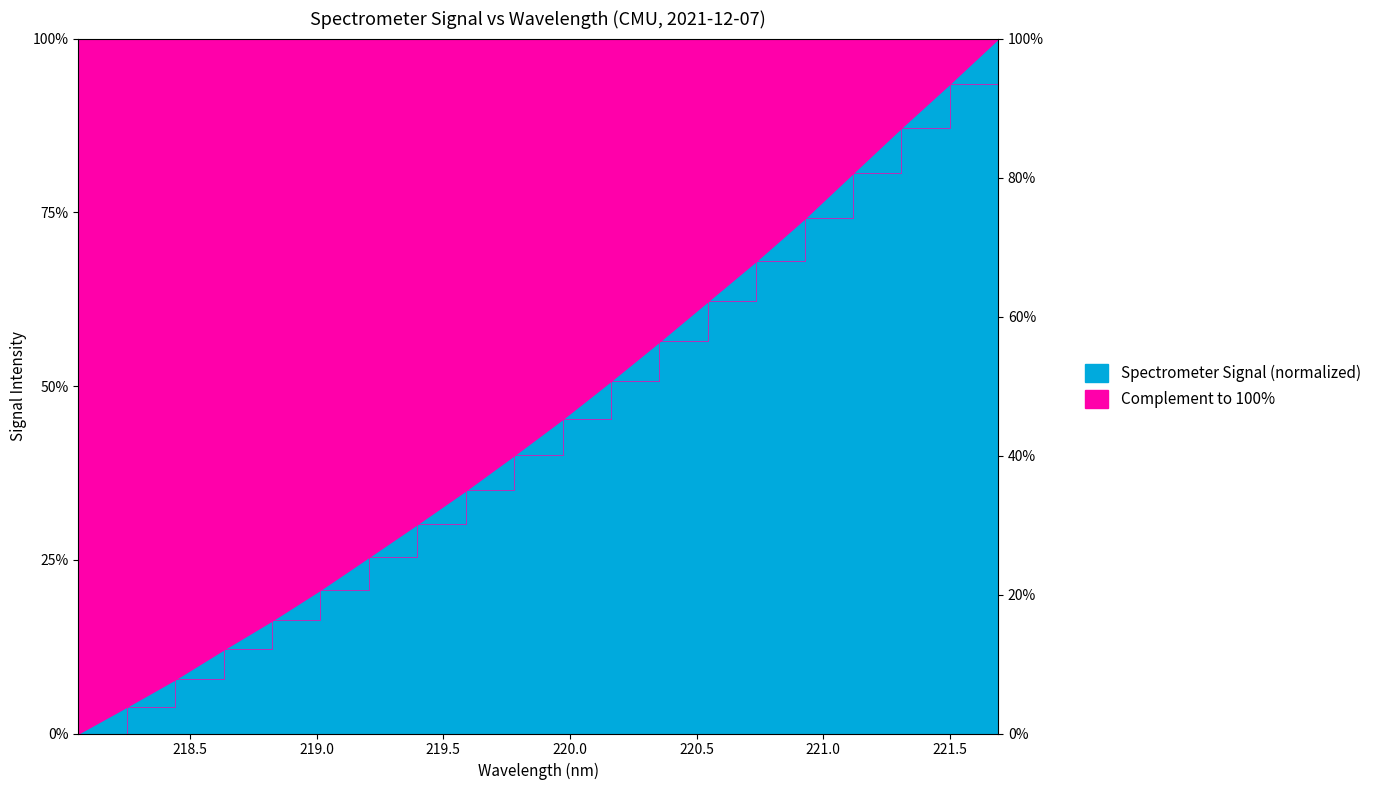

How many lines are shown in the chart?

1